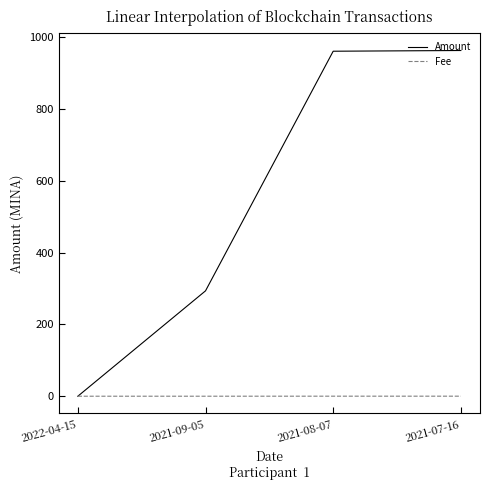

Does the chart display data point markers on the line(s)?

No